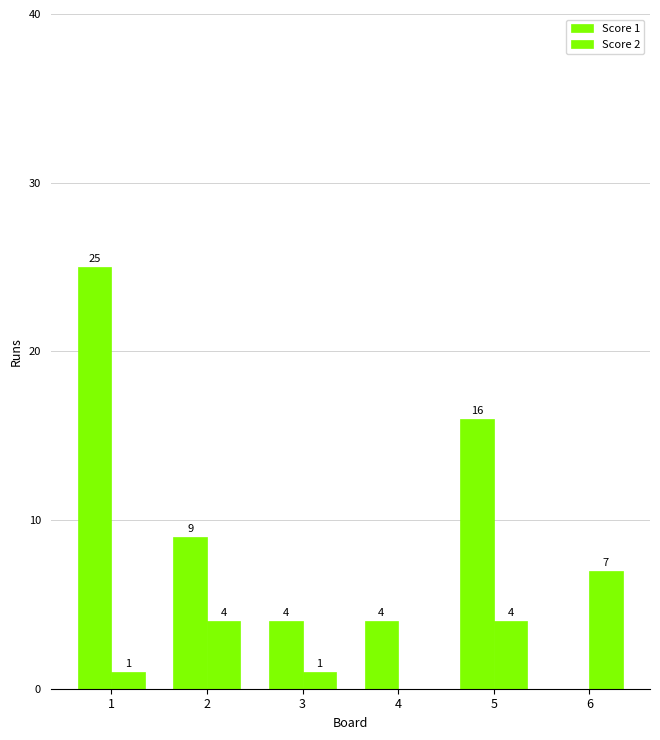

How many distinct data groups are displayed?

2